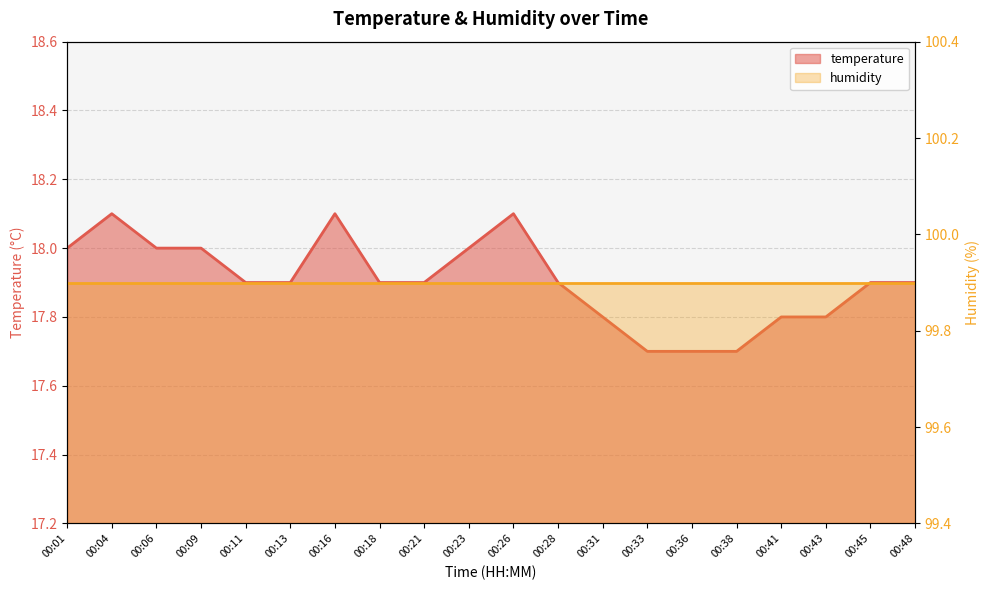

Rank the categories by value from lowest to highest.

00:33, 00:36, 00:38, 00:31, 00:41, 00:43, 00:11, 00:13, 00:18, 00:21, 00:28, 00:45, 00:48, 00:01, 00:06, 00:09, 00:23, 00:04, 00:16, 00:26